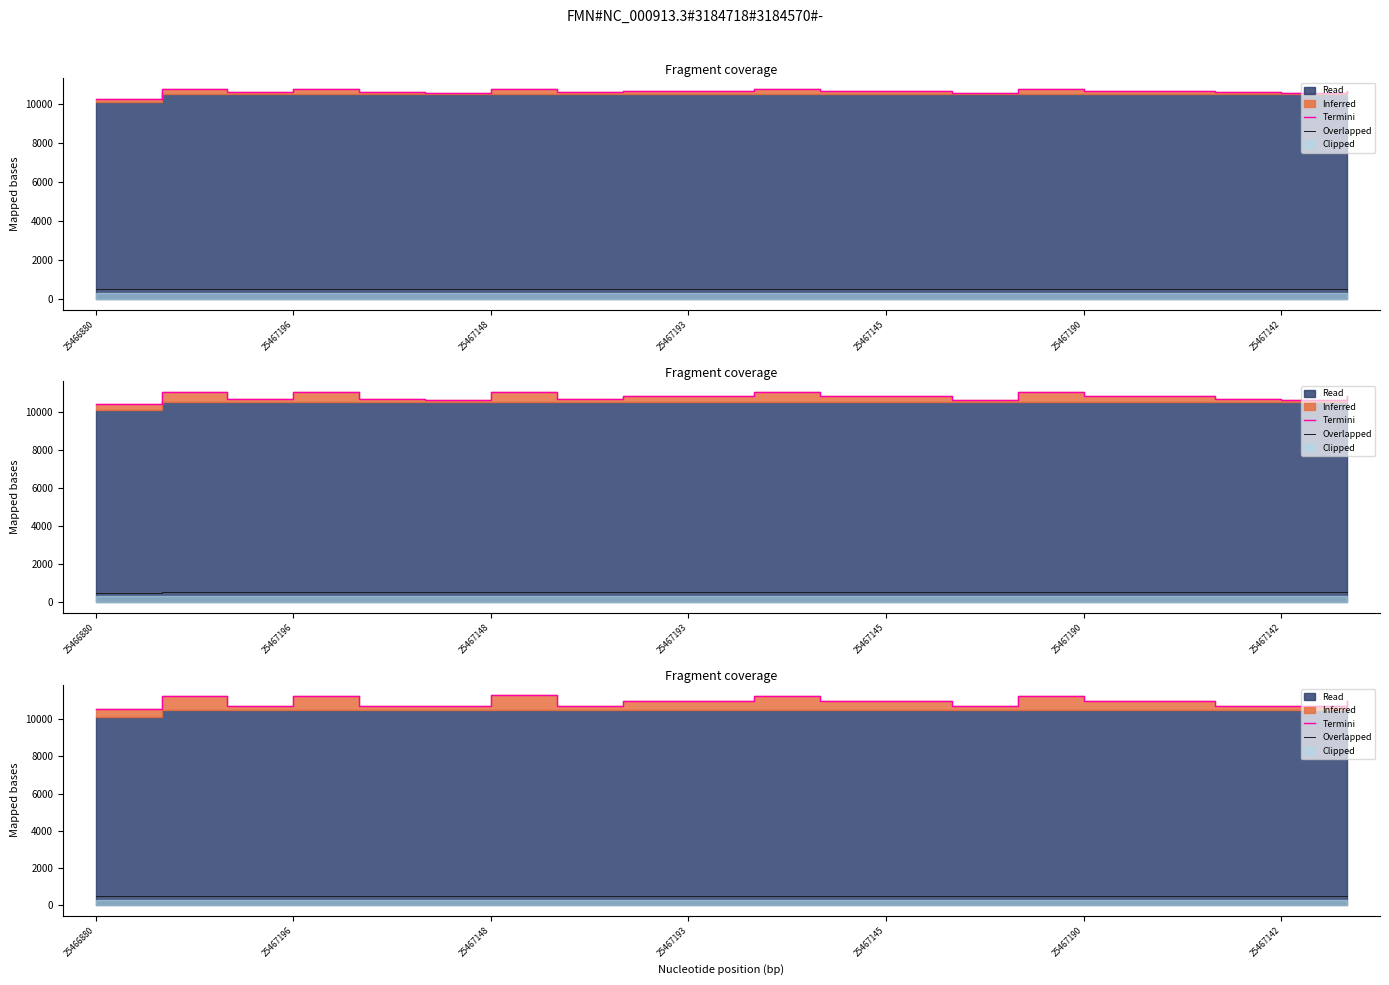

In Termini, how many points are lower than both neighbors (excluding endpoints)?

6